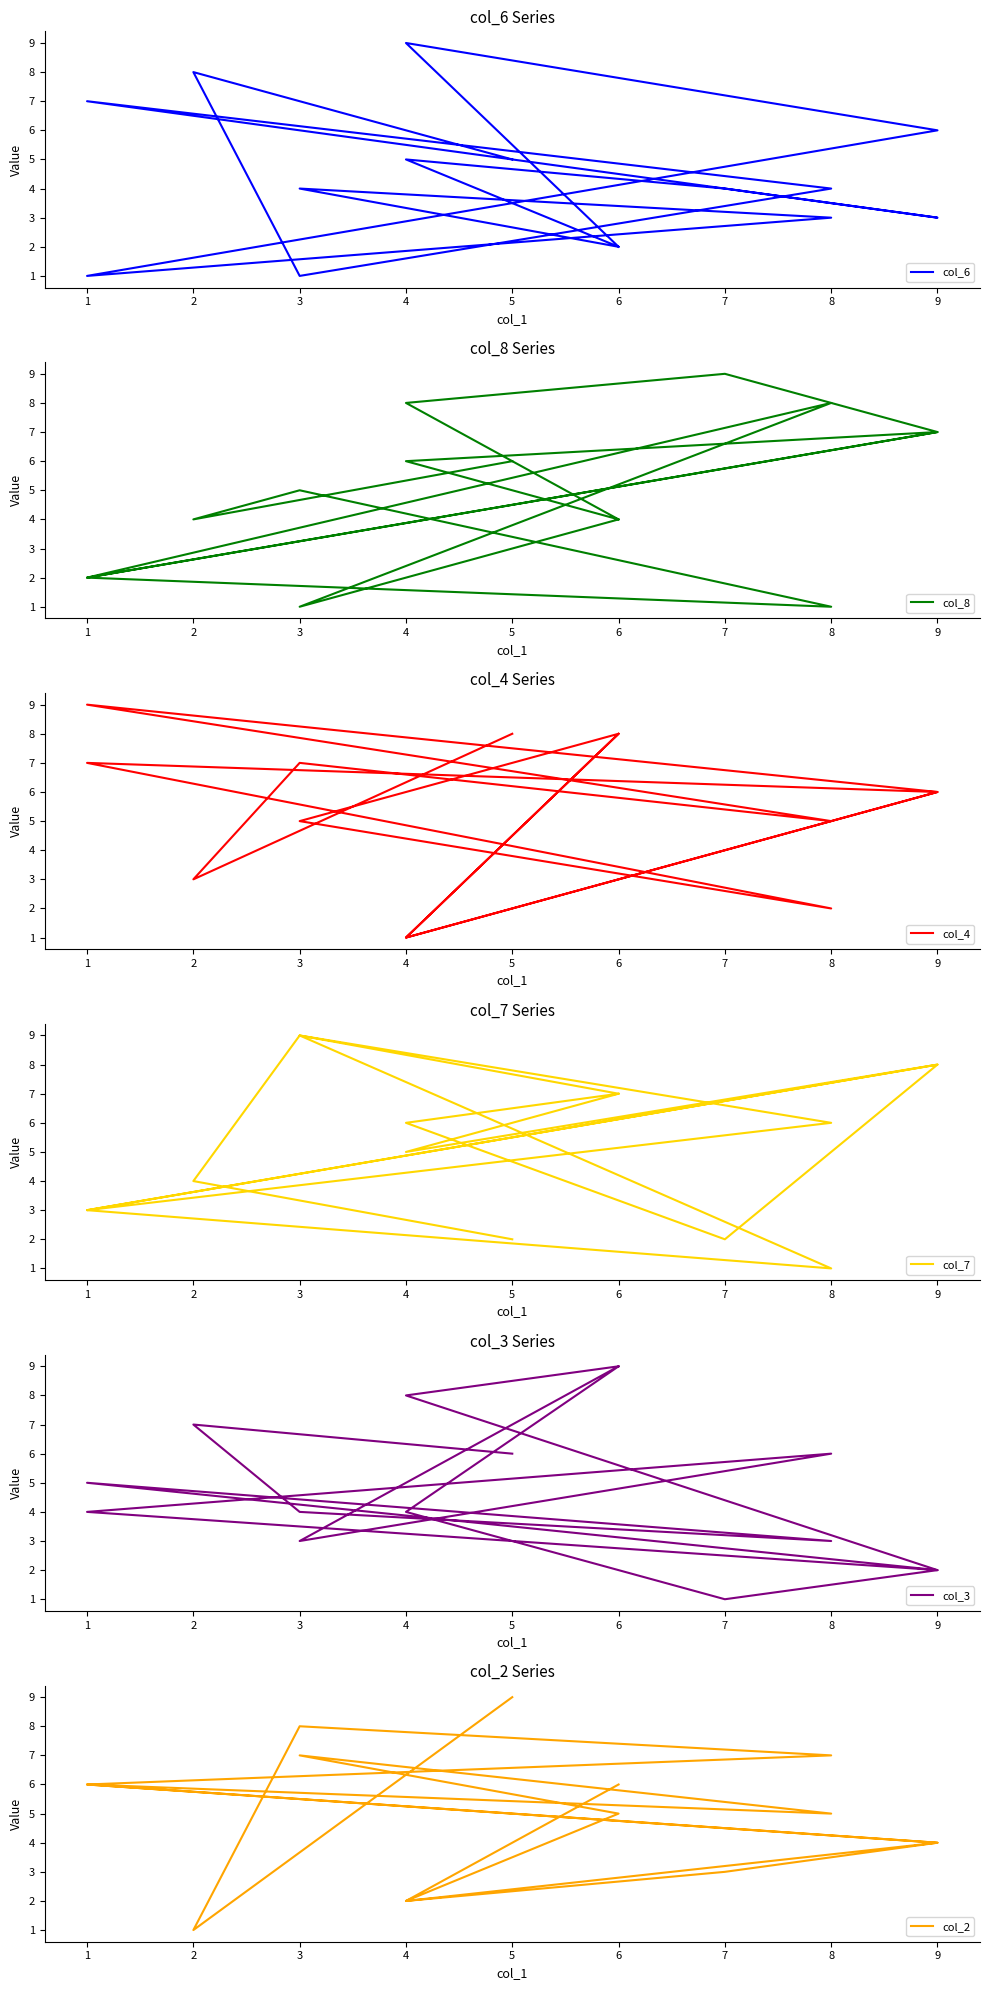

What is the difference between the second highest and second lowest values in the col_8 series?

7